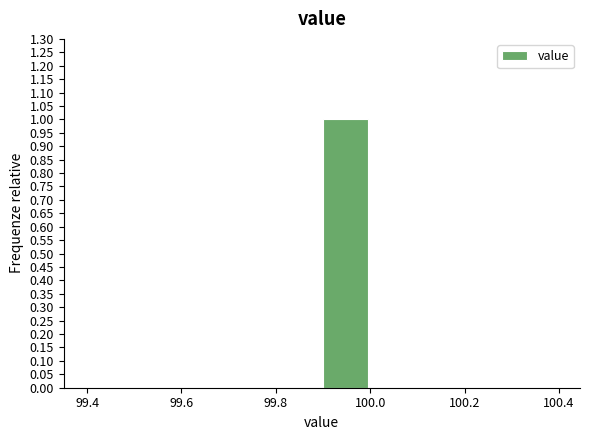

Over which range of the x-axis is the bar tallest?

99.9 to 100.0